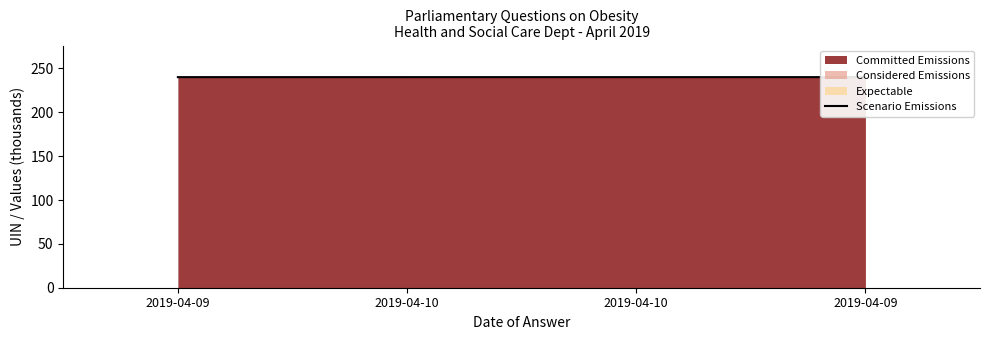

Read the value at 2019-04-10.

240.1